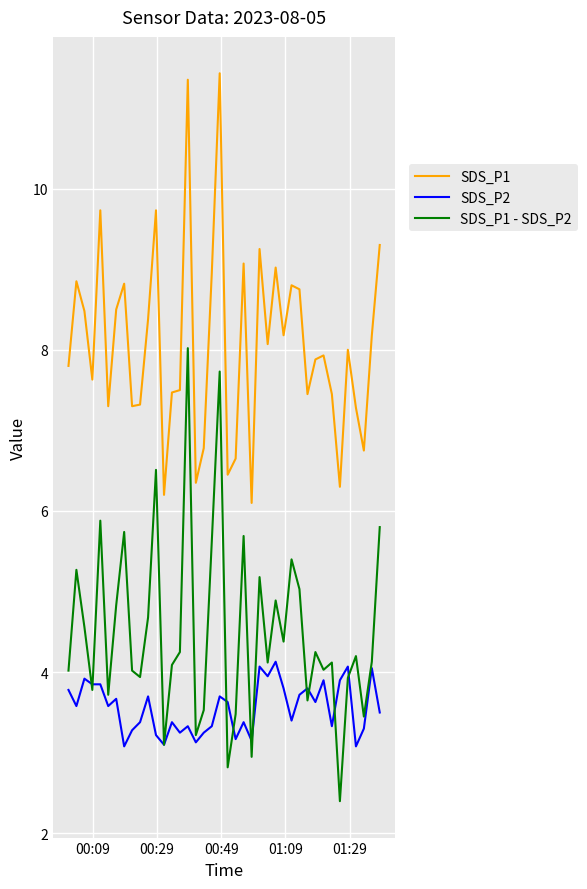

What is the minimum value for SDS_P1?

6.1